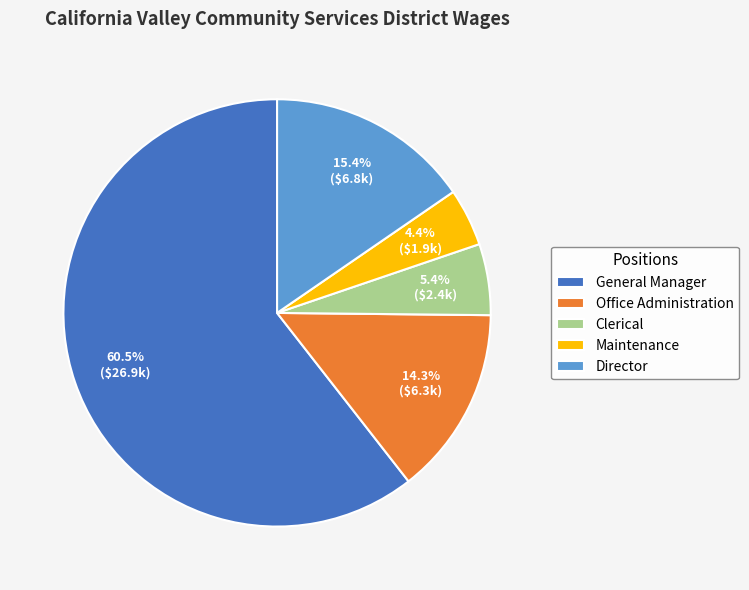

How many segments does this pie chart have?

5